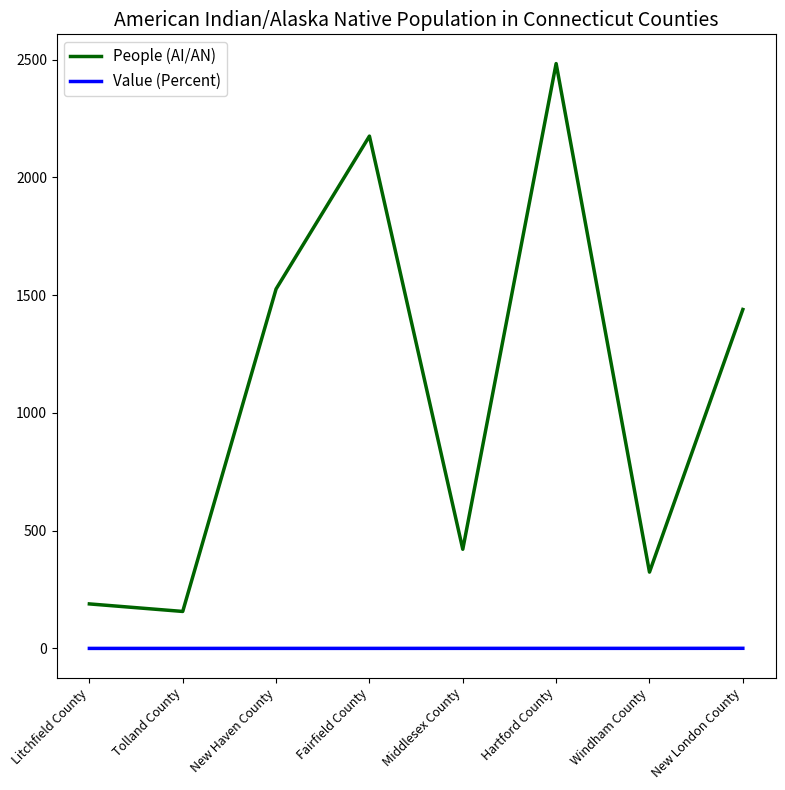

Which label corresponds to the largest value in the chart?

Hartford County